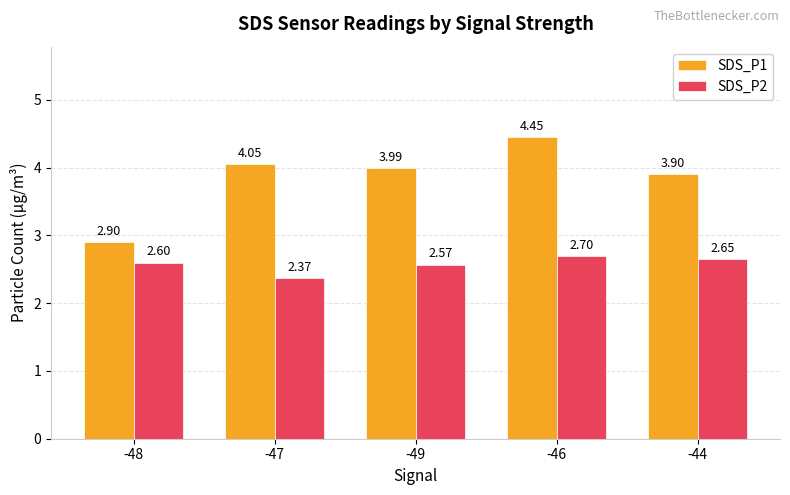

Does the chart contain stacked bars?

No